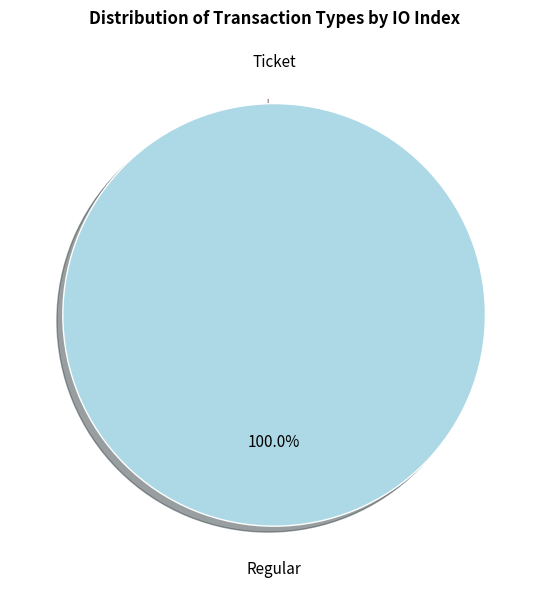

Count the number of slices in the pie.

2